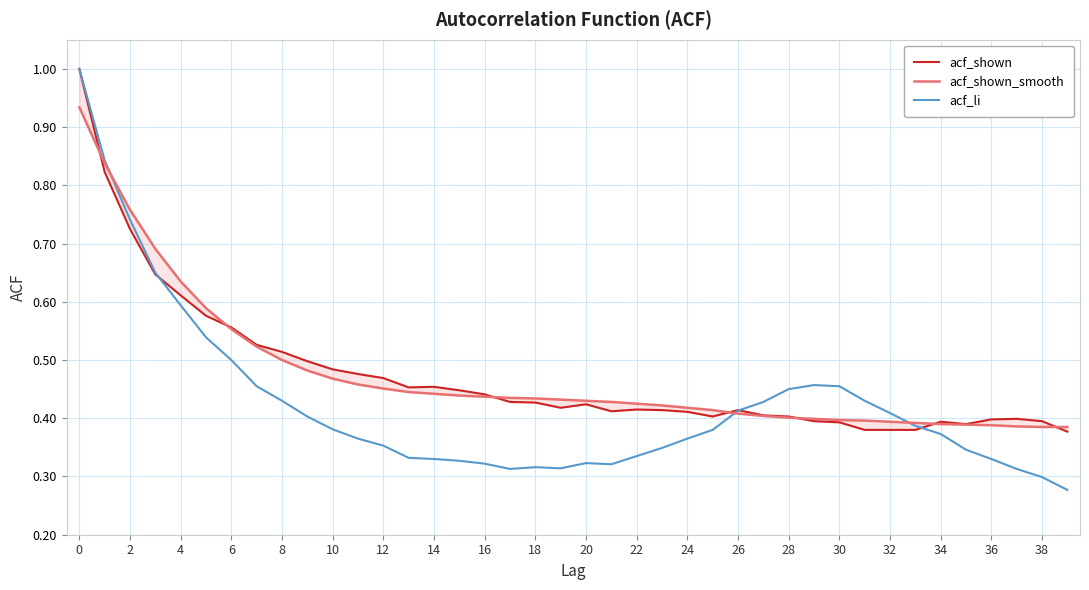

How many times do acf_shown and acf_shown_smooth cross each other?

7